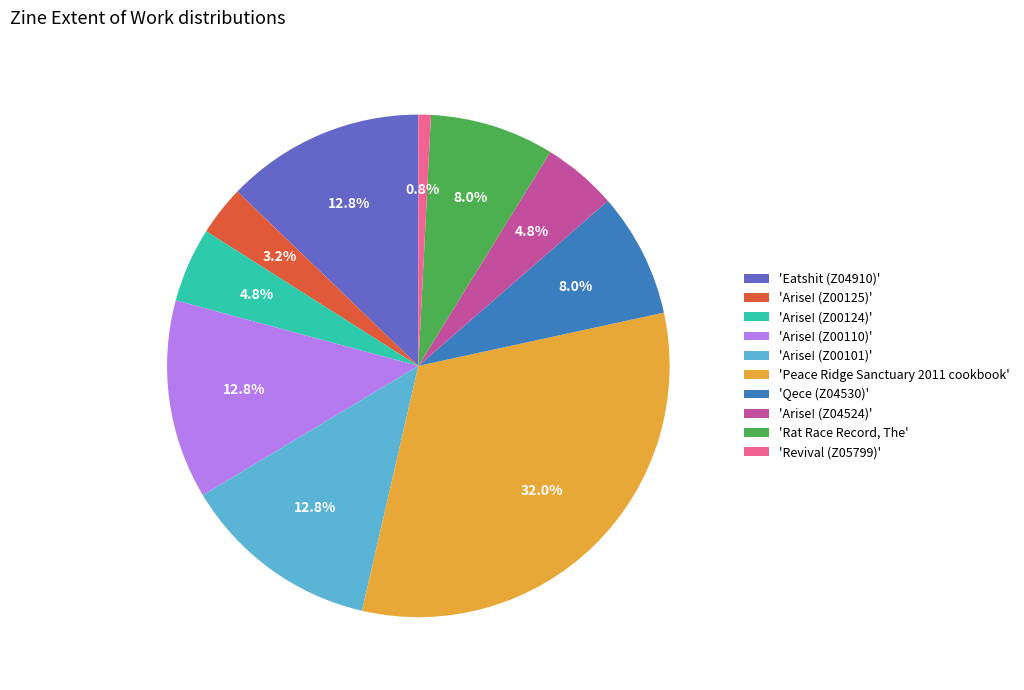

How many segments does this pie chart have?

10